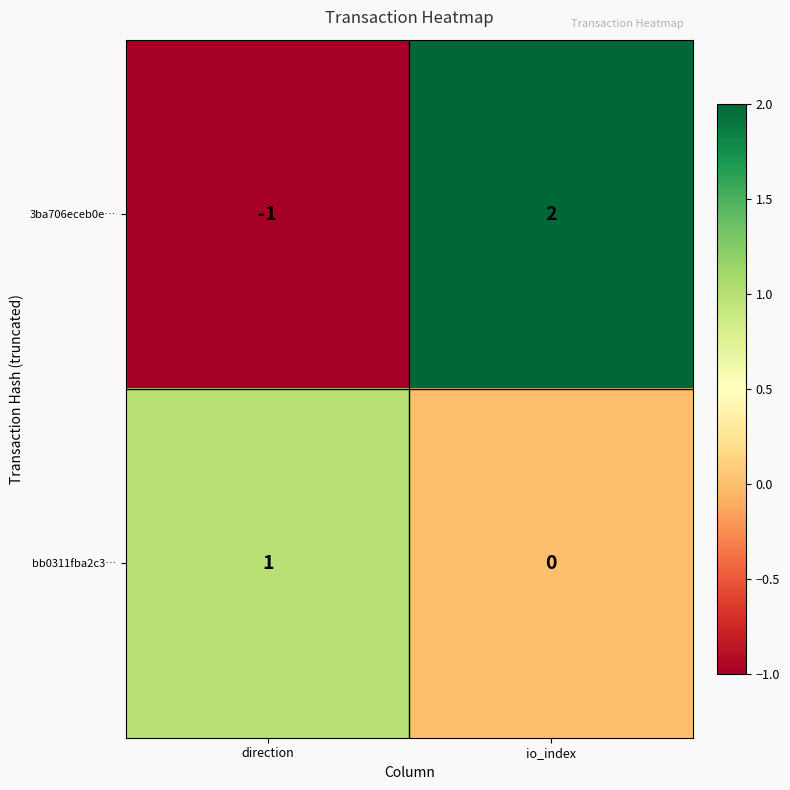

Count the number of data series in this chart.

2